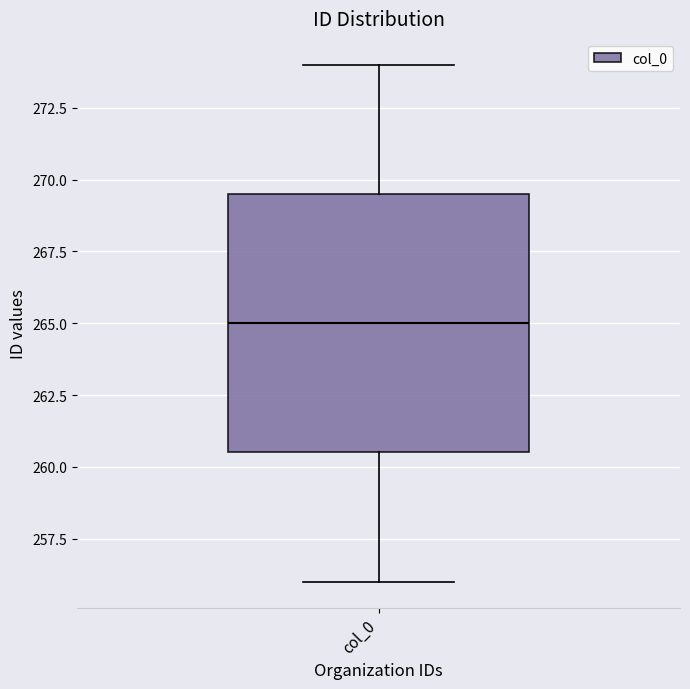

Read this box plot against the y-axis: the position of the median line, the range covered by the box, and the ends of both whiskers. The values are not printed on the chart, so give them approximately, as read against the axis.

median 265.0, box 260.5 to 269.5, whiskers 256.0 to 274.0